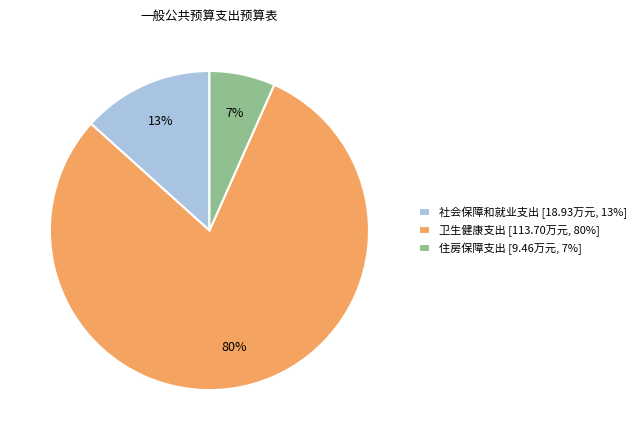

What percentage is the 住房保障支出 slice, to the nearest percent?

7%